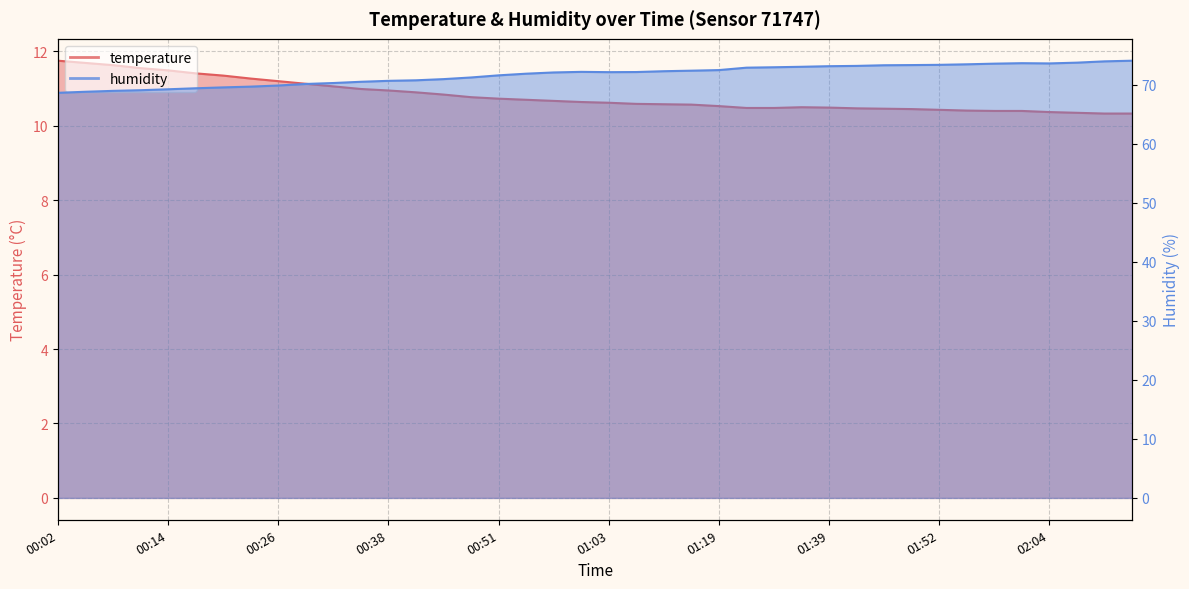

Does the chart have visible grid lines?

Yes